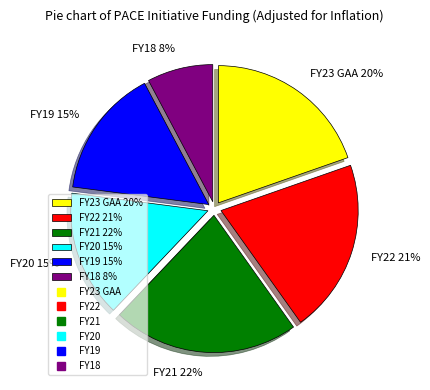

Does FY23 GAA represent more than half of the total?

No